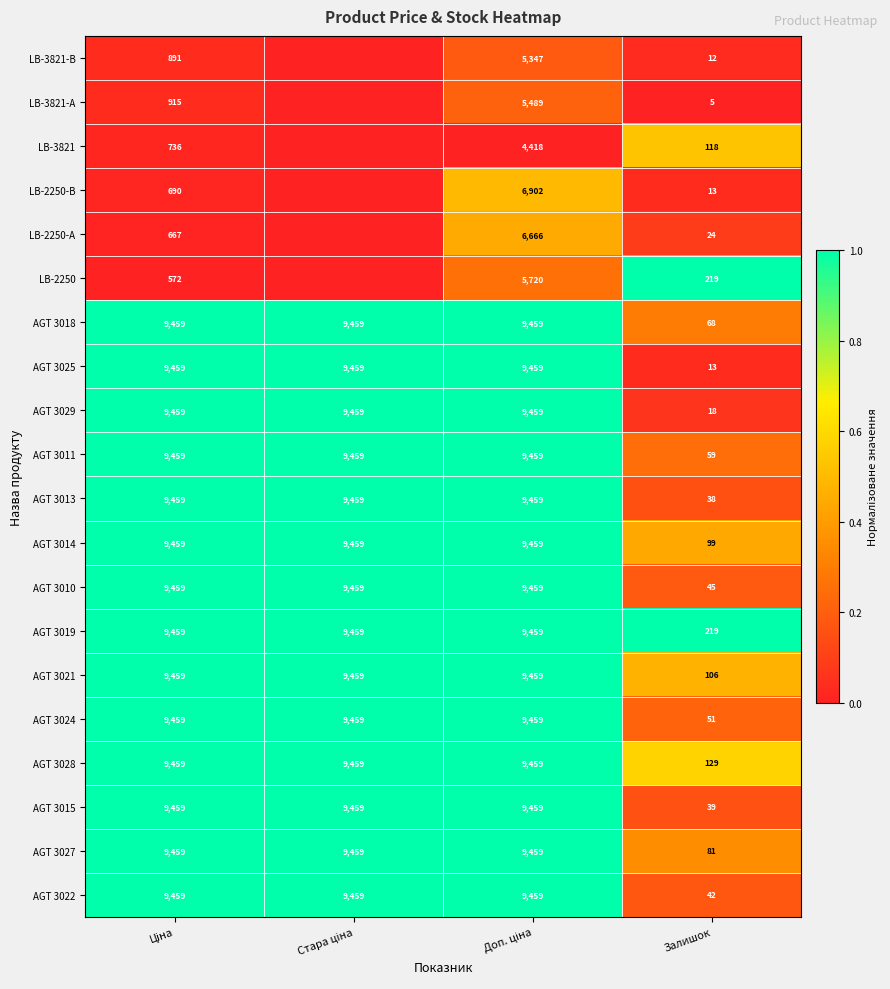

True or false: LB-2250-А has a value of 0.1 at Залишок.

False